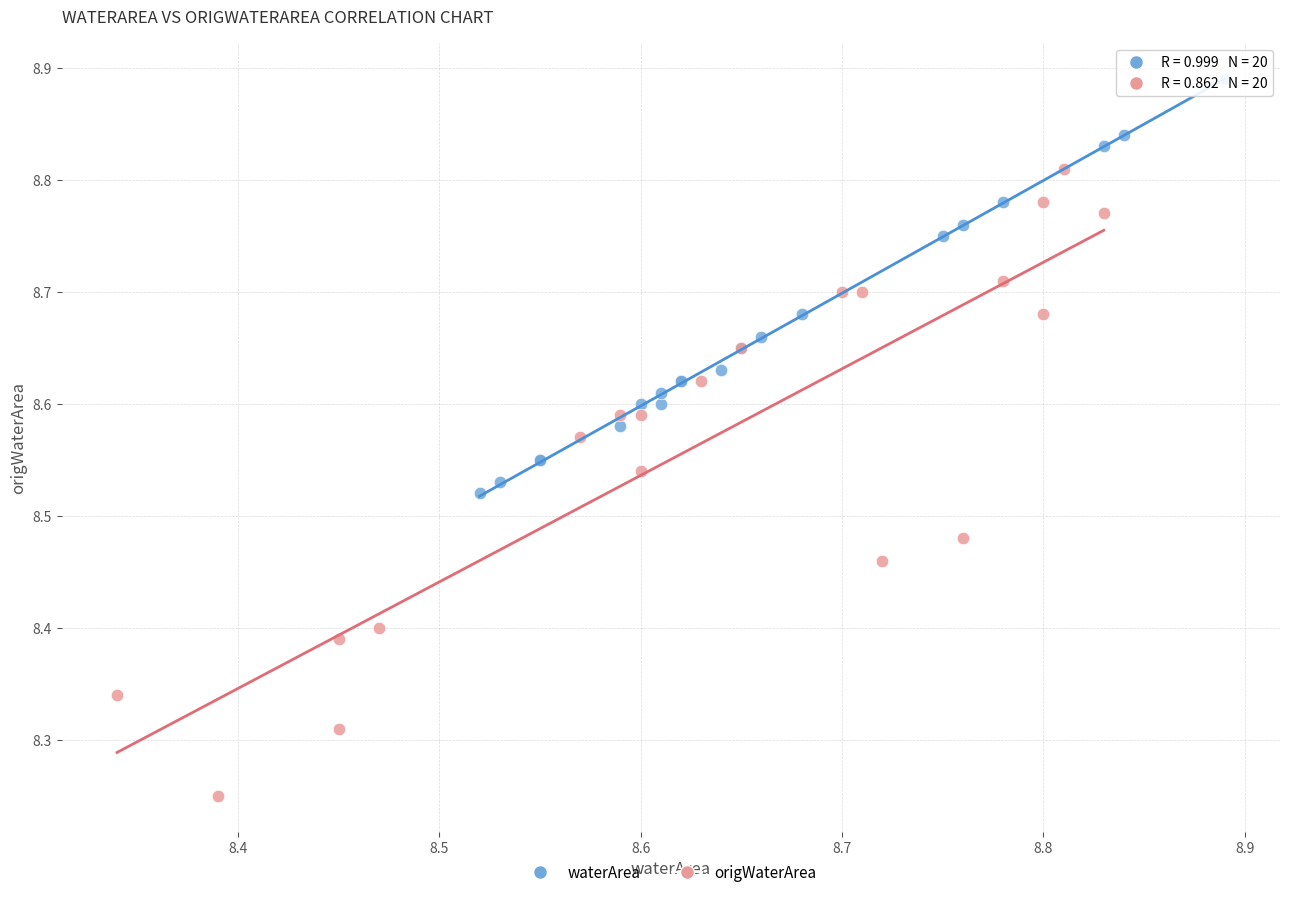

Which series has the widest spread of Y values?

origWaterArea